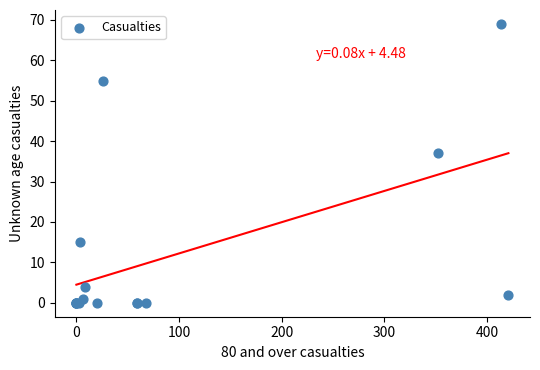

What Y value in the scatter plot is closest to 34?

37